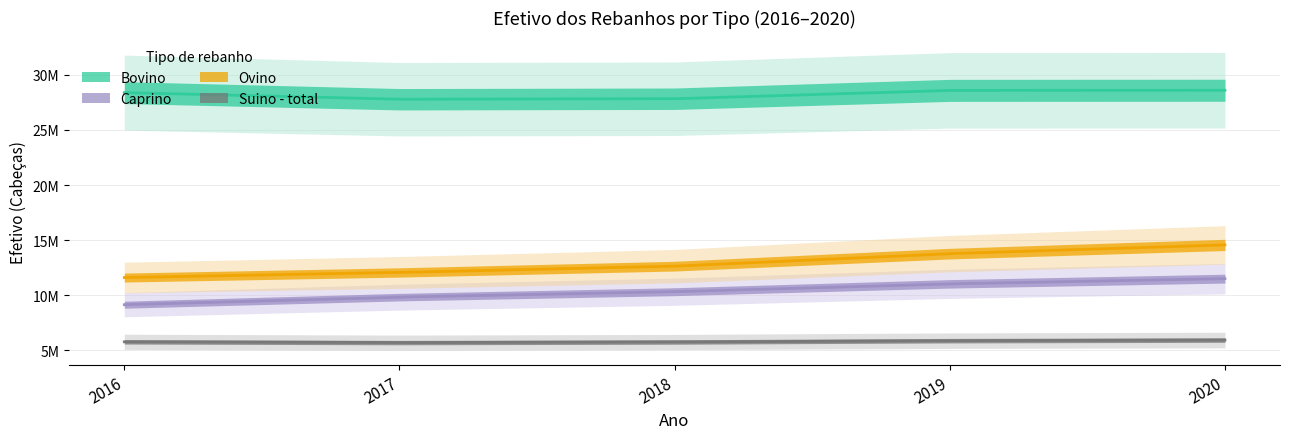

Is this an area chart (filled region under the line)?

No